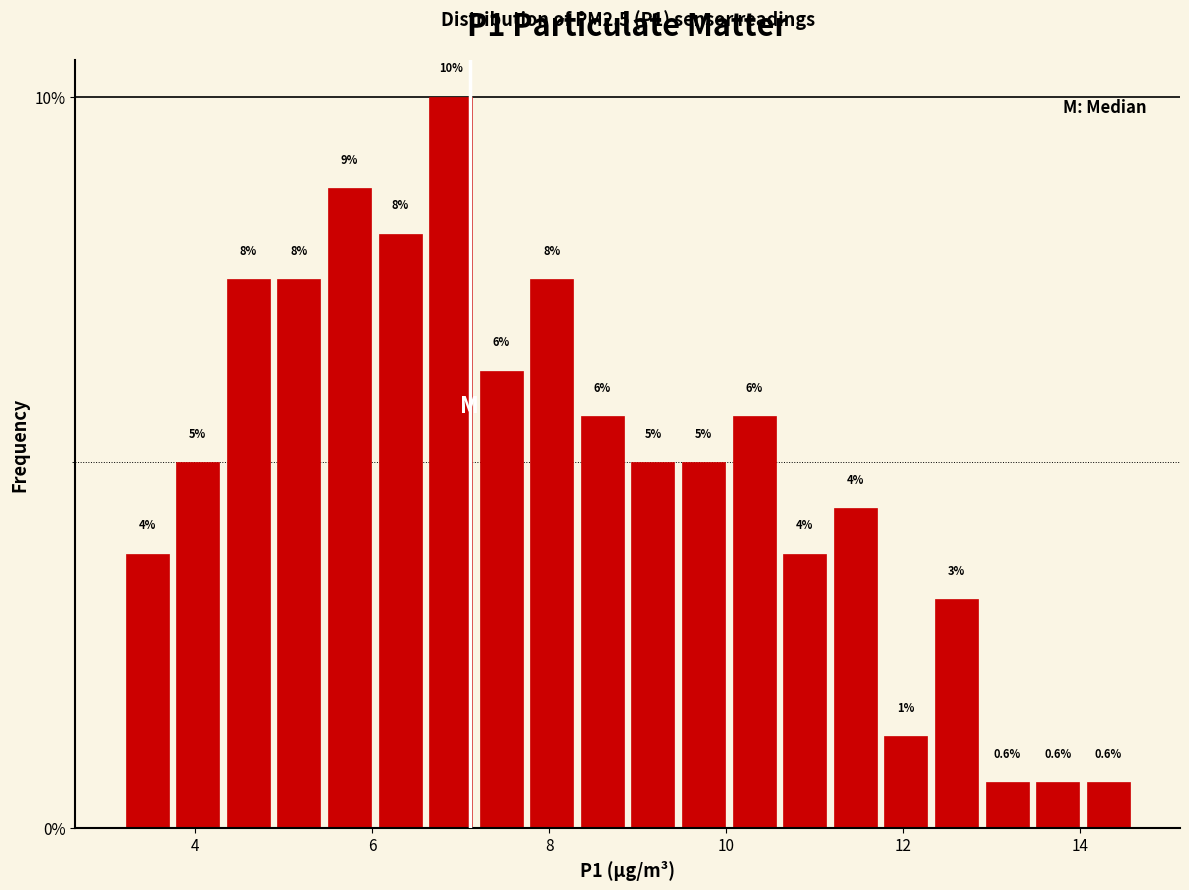

Read against the x-axis, roughly where is the centre of the tallest bar?

6.8